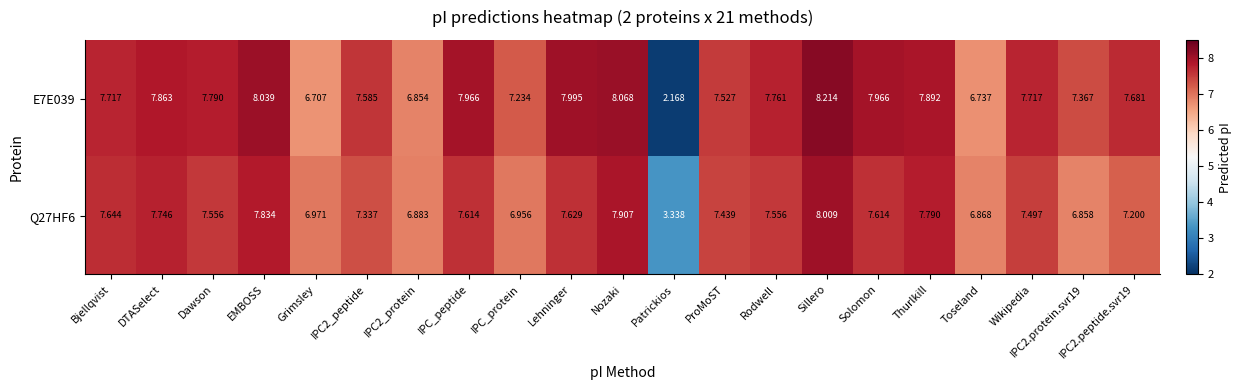

Is the value of E7E039 at Wikipedia greater than the value of Q27HF6 at Lehninger?

Yes